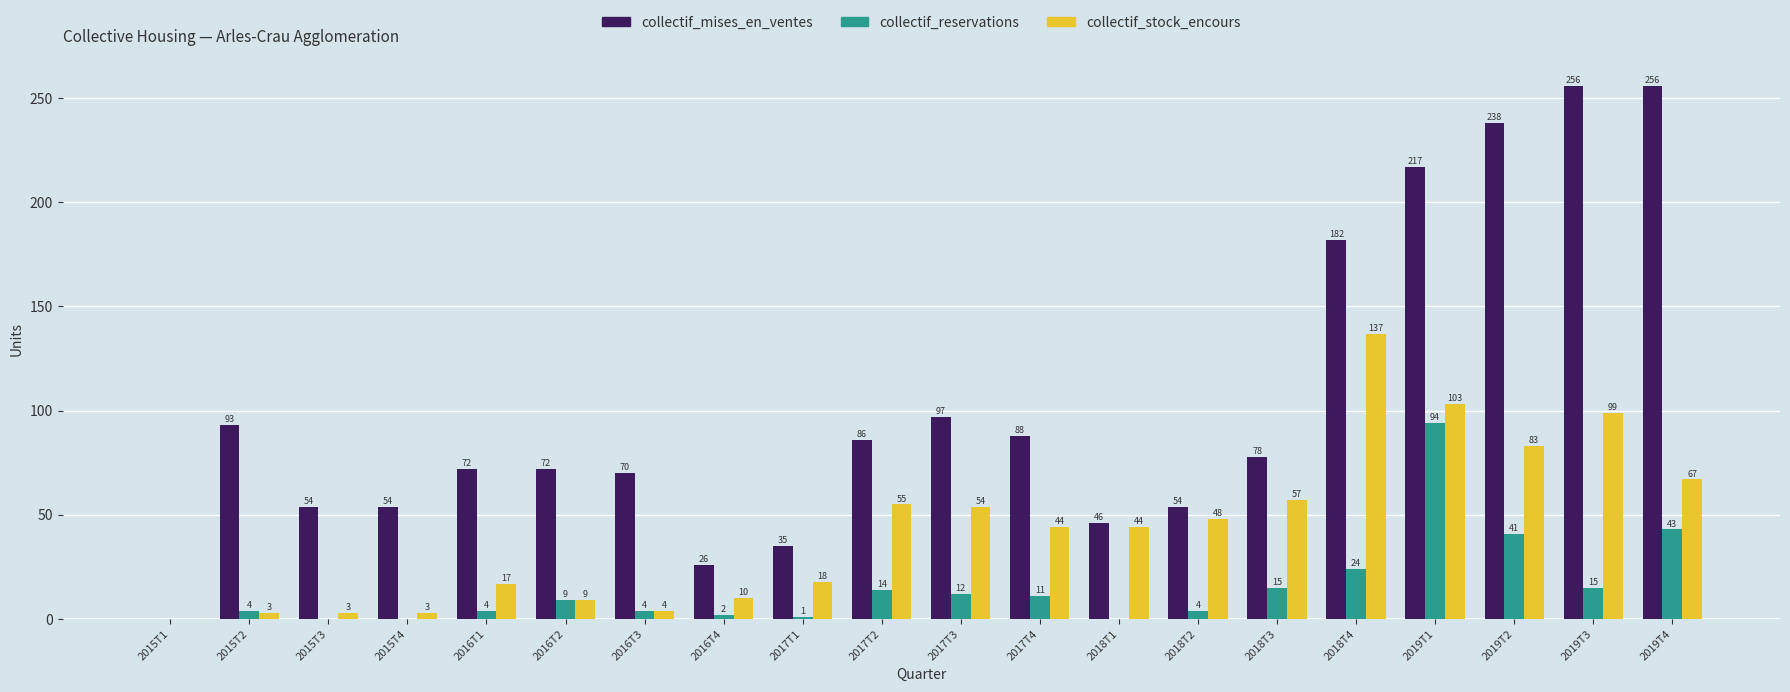

Which series has the largest total across all categories?

collectif_mises_en_ventes